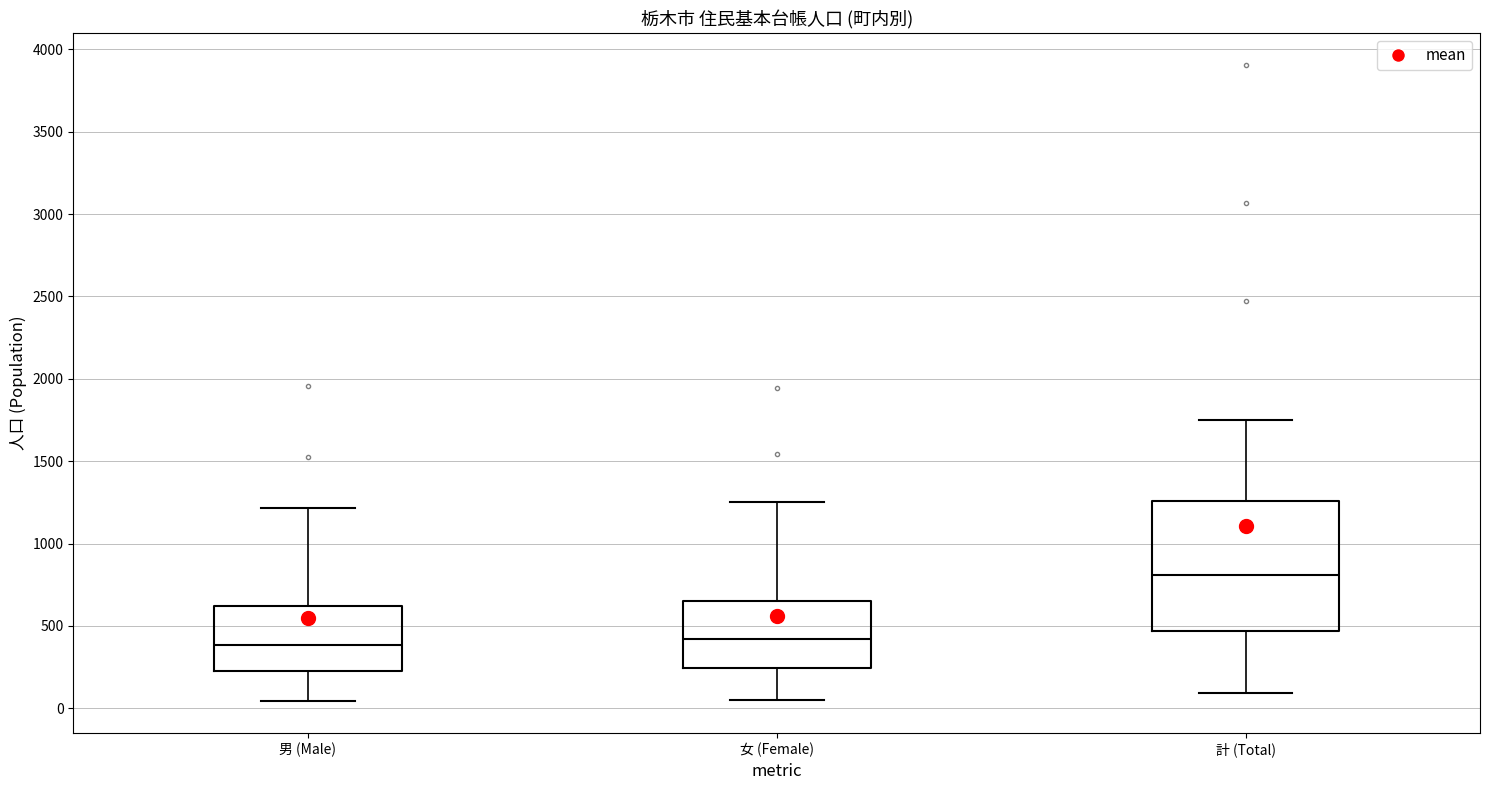

Reading left to right, read every box against the y-axis: the position of its median line, the range the box covers, and the ends of its whiskers. The values are not printed on the chart, so give them approximately, as read against the axis.

男 (Male): median 400, box 250 to 600, whiskers 50 to 1200
女 (Female): median 400, box 250 to 650, whiskers 50 to 1250
計 (Total): median 800, box 450 to 1250, whiskers 100 to 1750